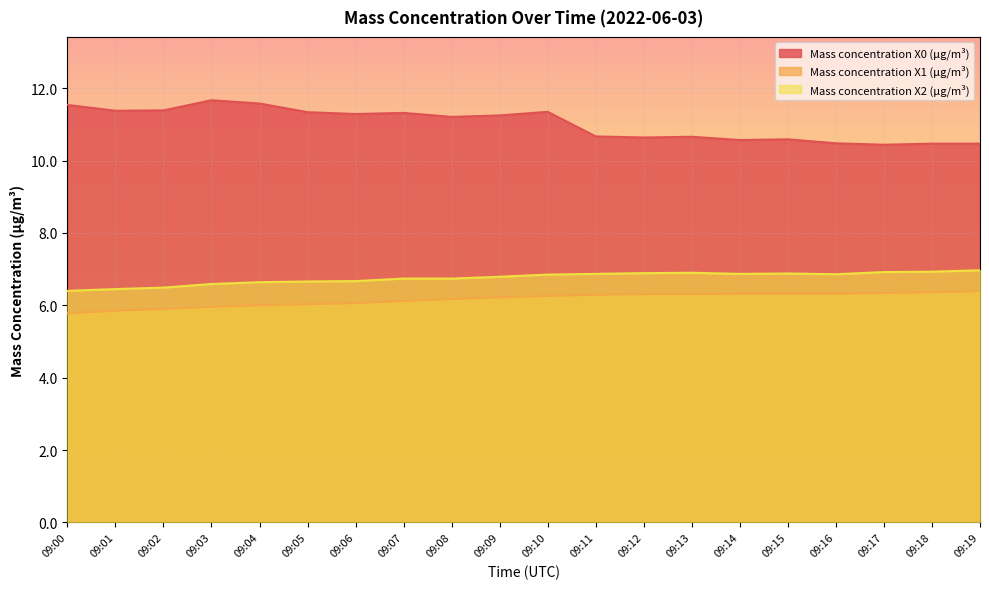

Which category has the lowest value in the Mass concentration X0 (μg/m³) series?

09:17